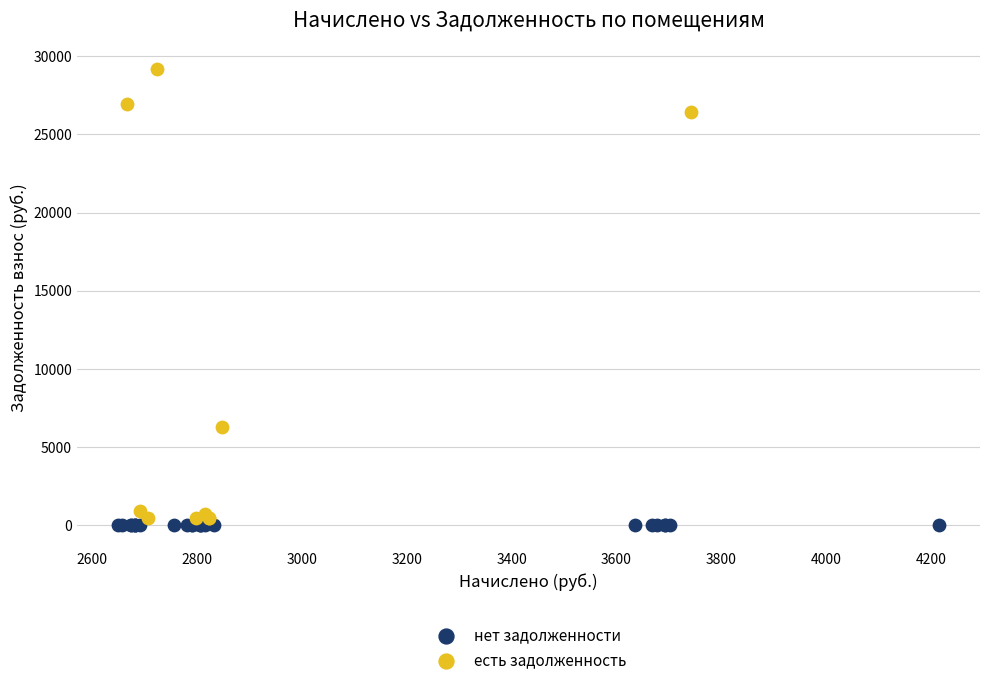

Which series reaches the minimum Y coordinate?

нет задолженности